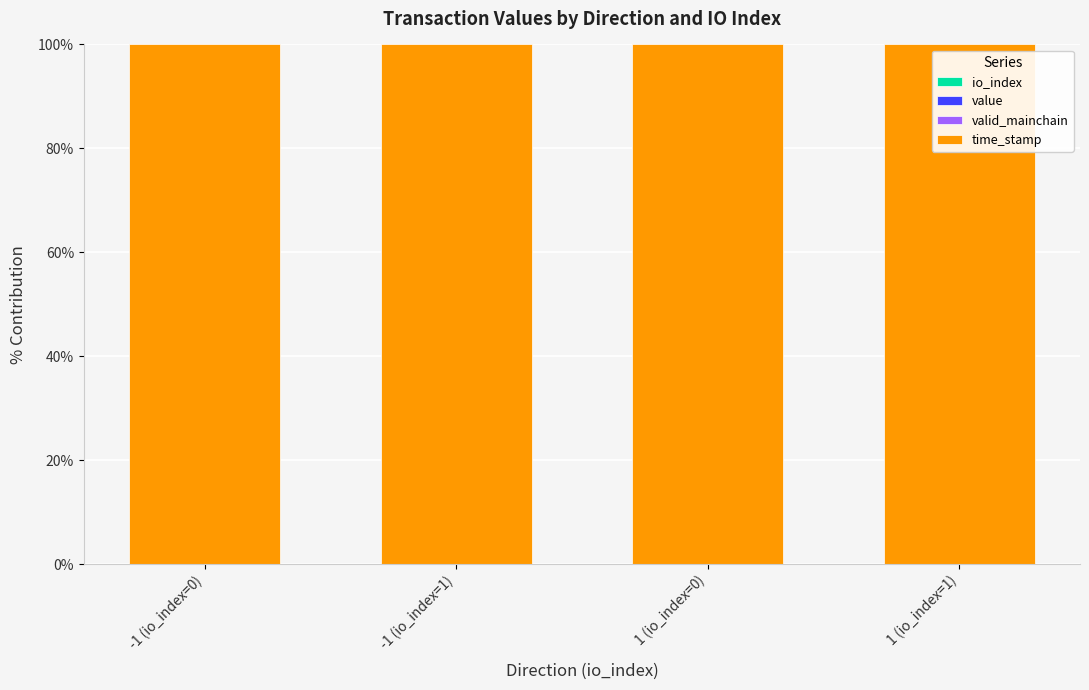

Are the bars grouped side by side (vs. stacked)?

No